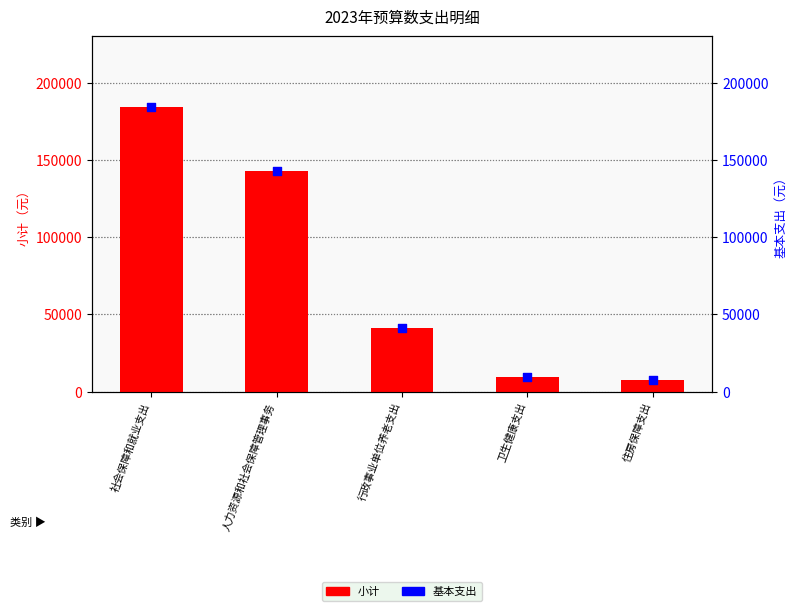

Which series has the largest total across all categories?

小计